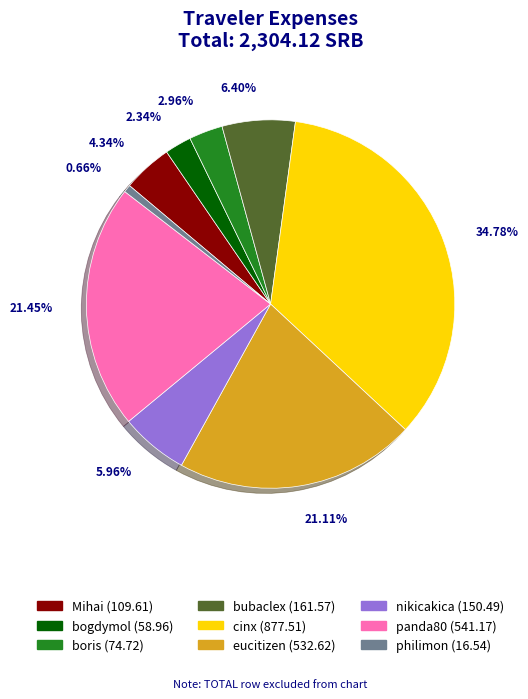

To the nearest percent, what is the average slice percentage?

11%